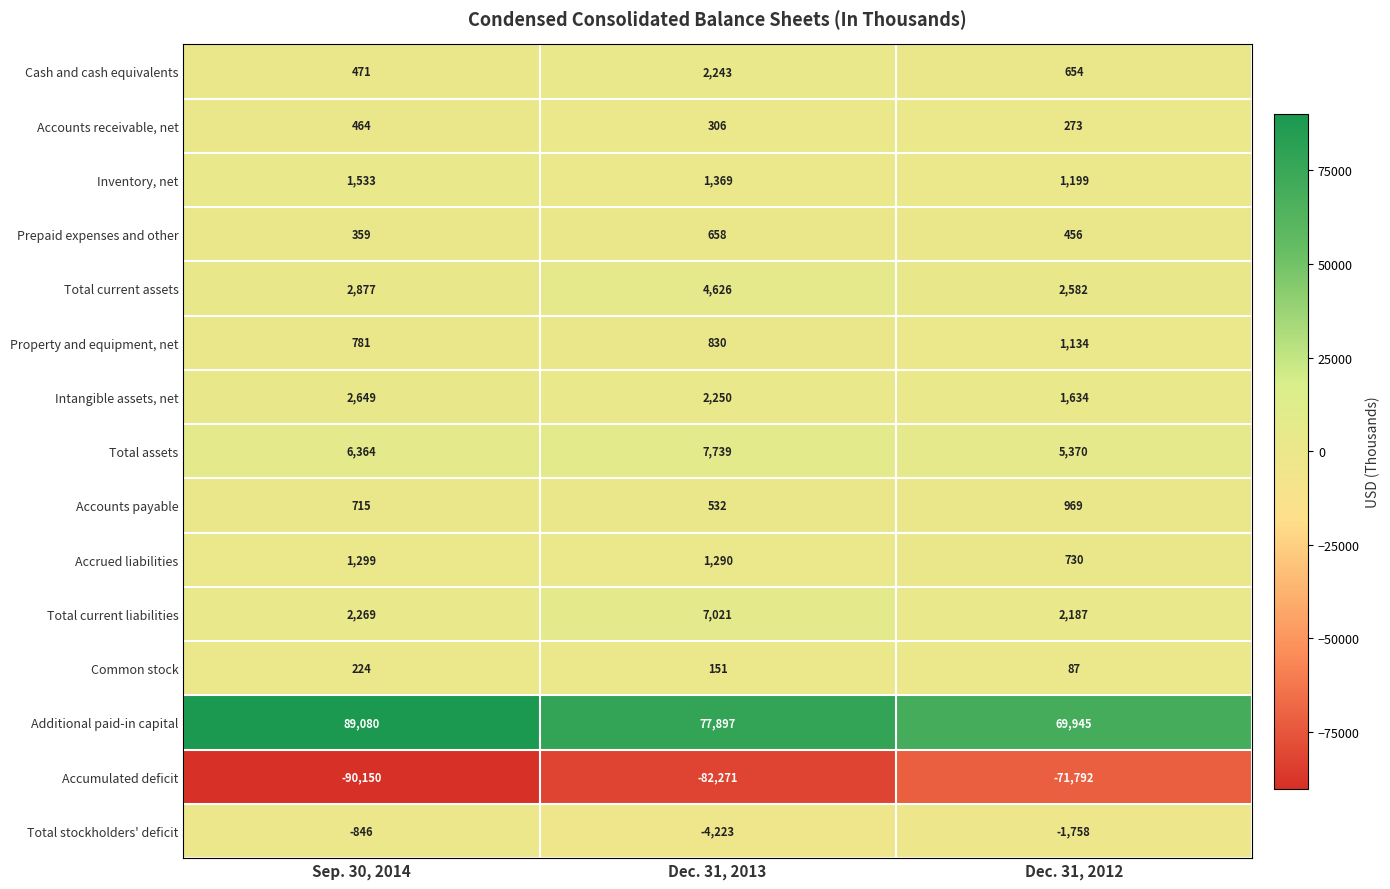

At which category is the sum across all series the highest?

Dec. 31, 2013